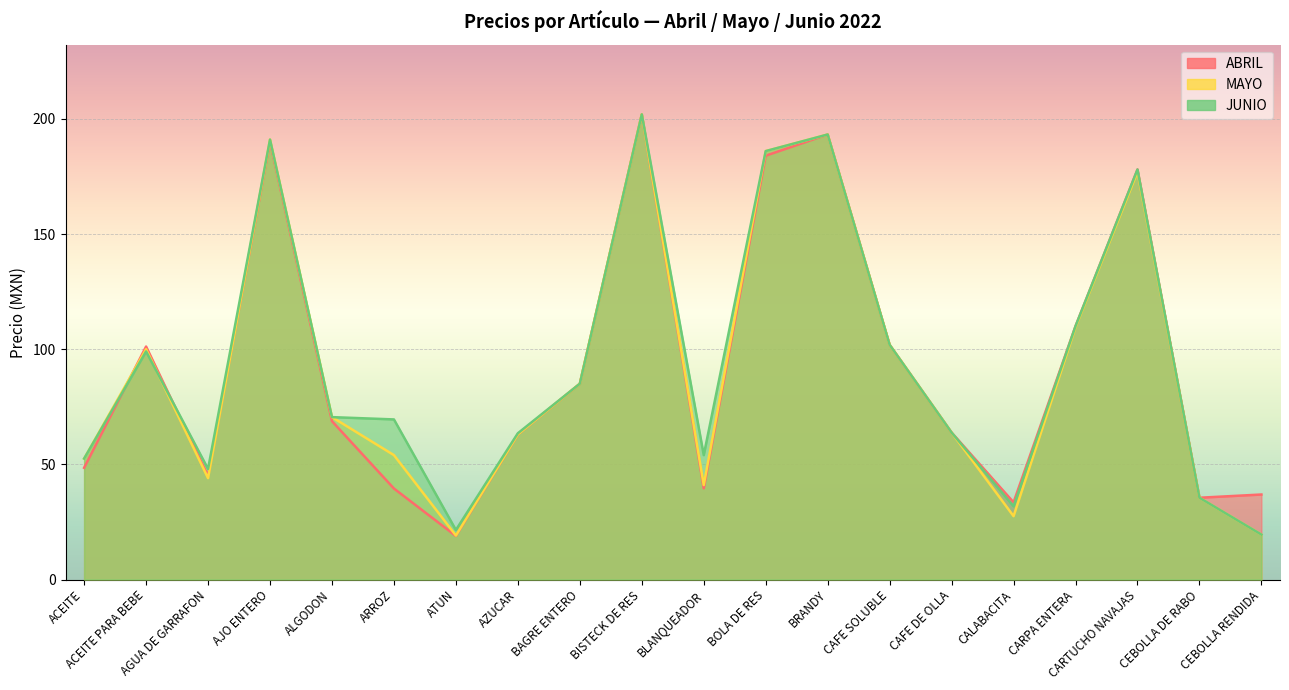

What are all the series names shown in the legend?

ABRIL, MAYO, JUNIO